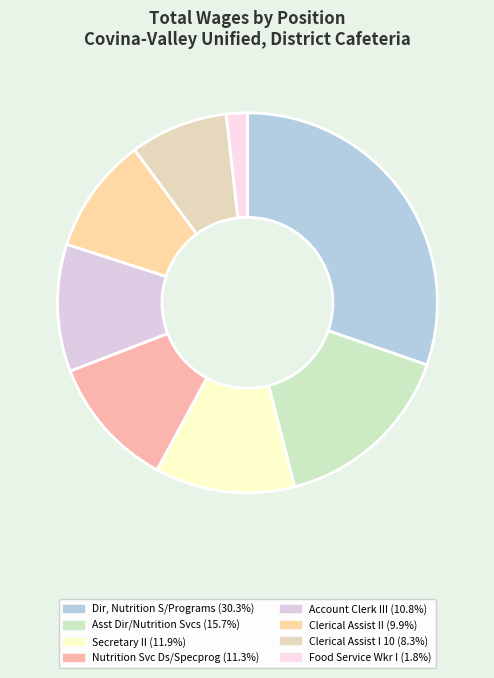

To the nearest percent, what percentage of the pie is Account Clerk III?

11%